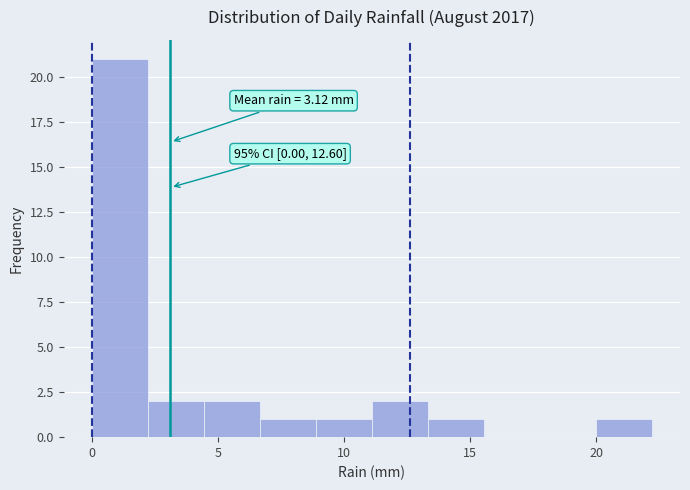

Which range on the x-axis has the tallest bar?

0.0 to 2.0